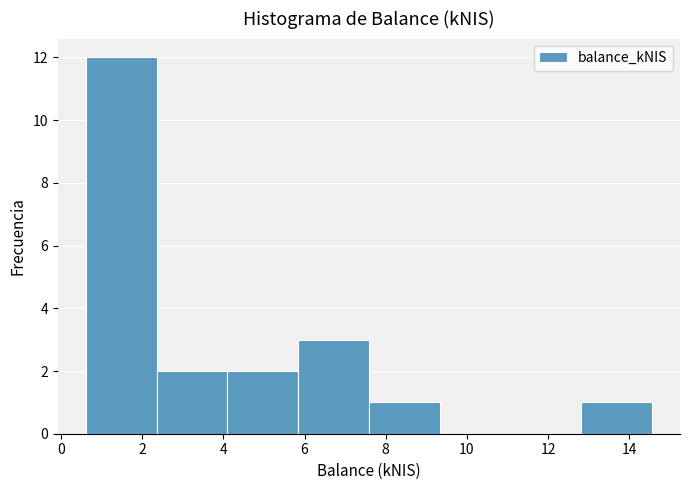

Reading left to right, transcribe this chart: for each bar, give the range it covers on the x-axis and its height. Neither the bar edges nor the heights are printed on the chart, so give them approximately, as read against the axes.

0.6 to 2.4: 12
2.4 to 4.2: 2
4.2 to 5.8: 2
5.8 to 7.6: 3
7.6 to 9.4: 1
9.4 to 11.0: 0
11.0 to 12.8: 0
12.8 to 14.6: 1